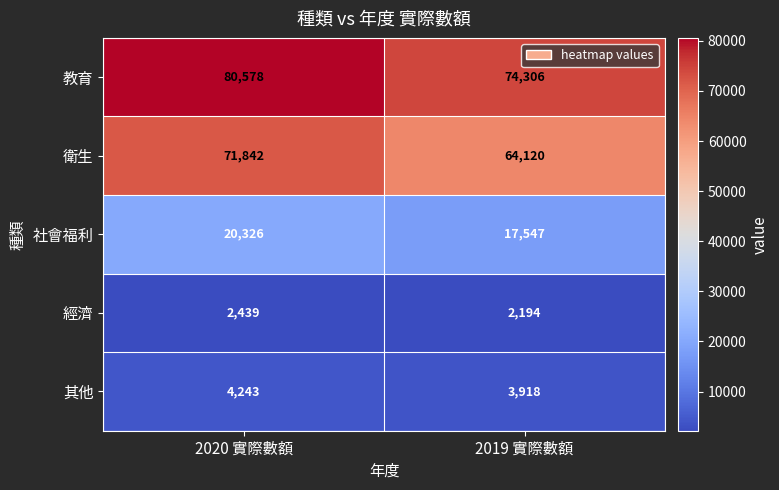

Which series changed the most between 2020 實際數額 and 2019 實際數額?

衛生